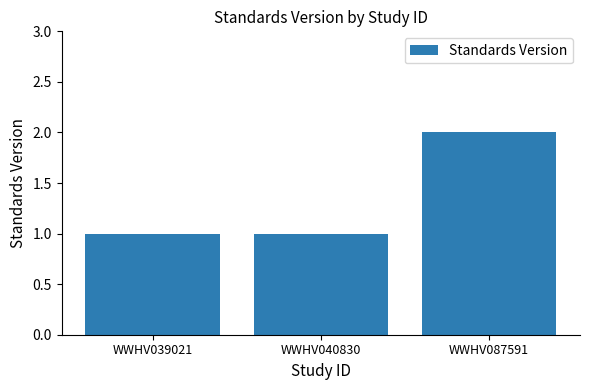

What is the sum of all values?

4